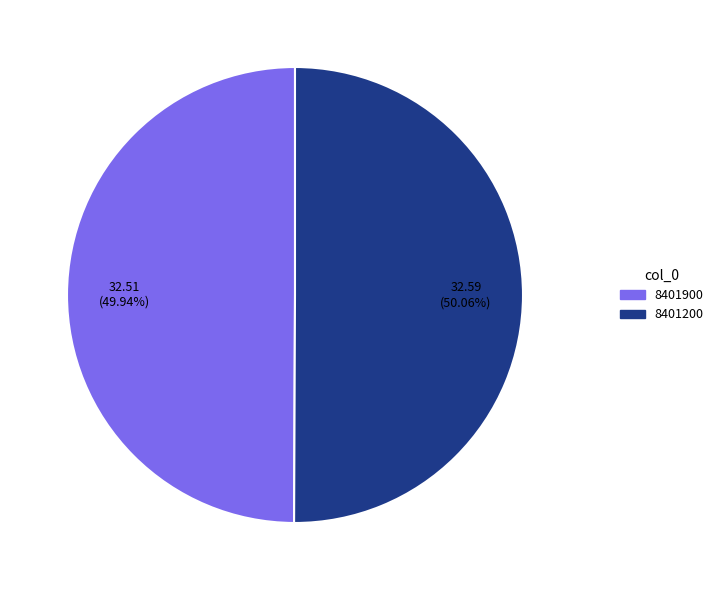

The 8401200 slice represents 61% of the pie. True or false?

False